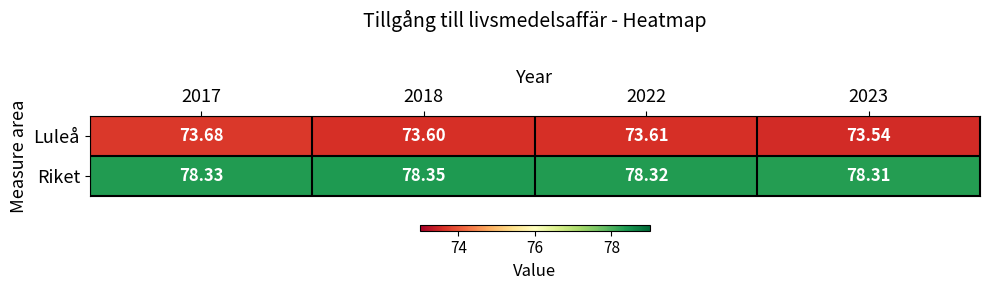

Count the number of categories in the chart.

4